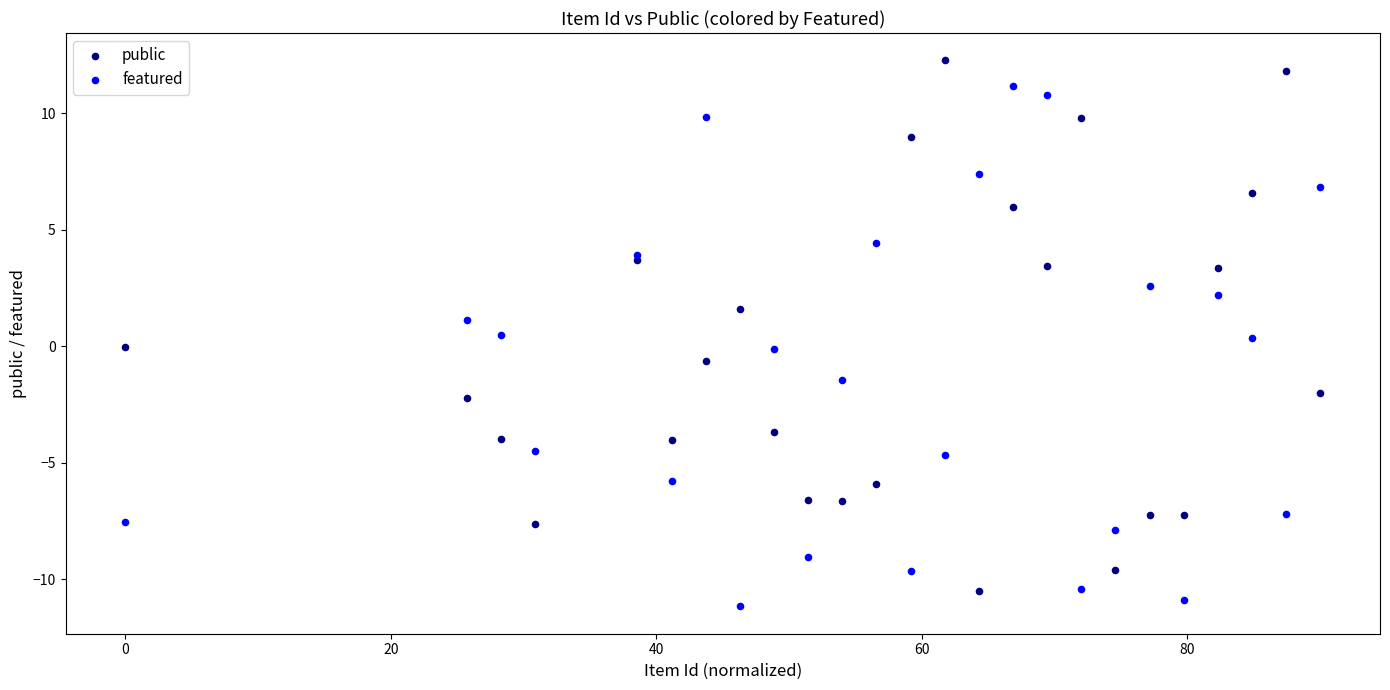

What is the X range (max minus min) for the scatter plot?

90.0